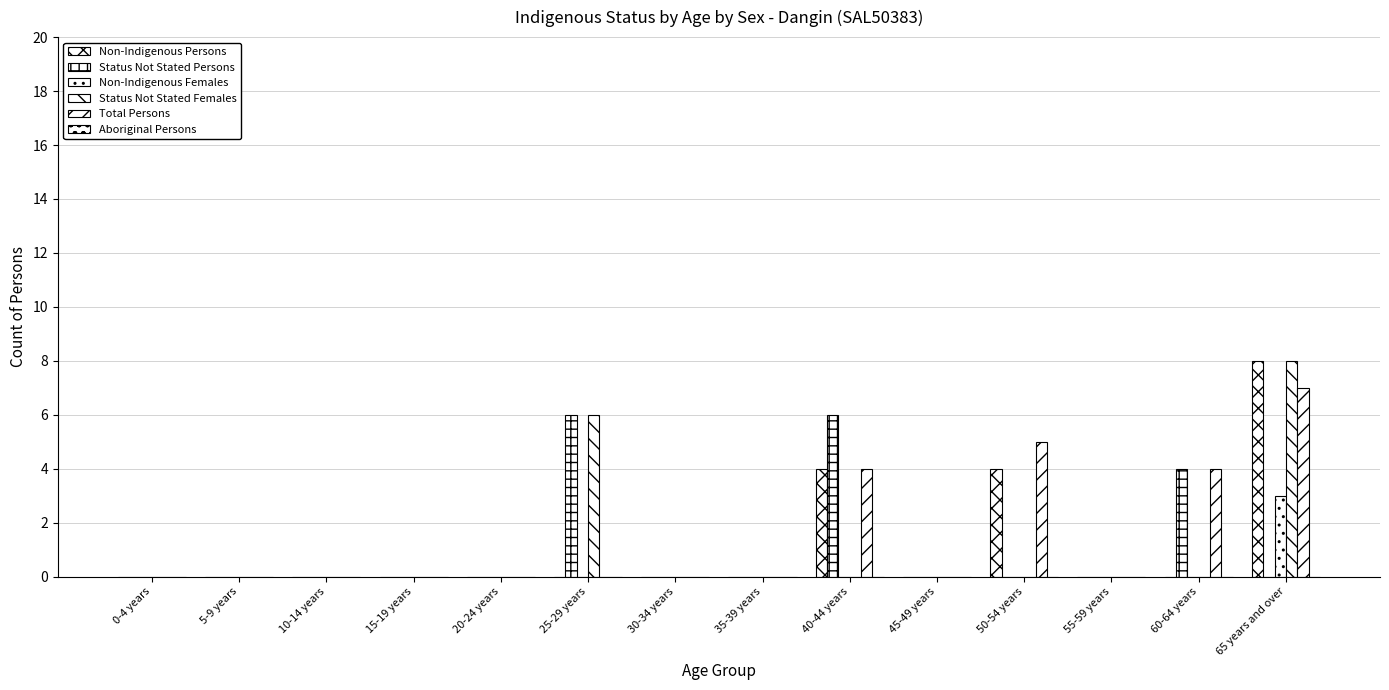

Reading left to right, extract all data points from this chart.

Non-Indigenous Persons: 0	0	0	0	0	0	0	0	4	0	4	0	0	8
Status Not Stated Persons: 0	0	0	0	0	6	0	0	6	0	0	0	4	0
Non-Indigenous Females: 0	0	0	0	0	0	0	0	0	0	0	0	0	3
Status Not Stated Females: 0	0	0	0	0	6	0	0	0	0	0	0	0	8
Total Persons: 0	0	0	0	0	0	0	0	4	0	5	0	4	7
Aboriginal Persons: 0	0	0	0	0	0	0	0	0	0	0	0	0	0